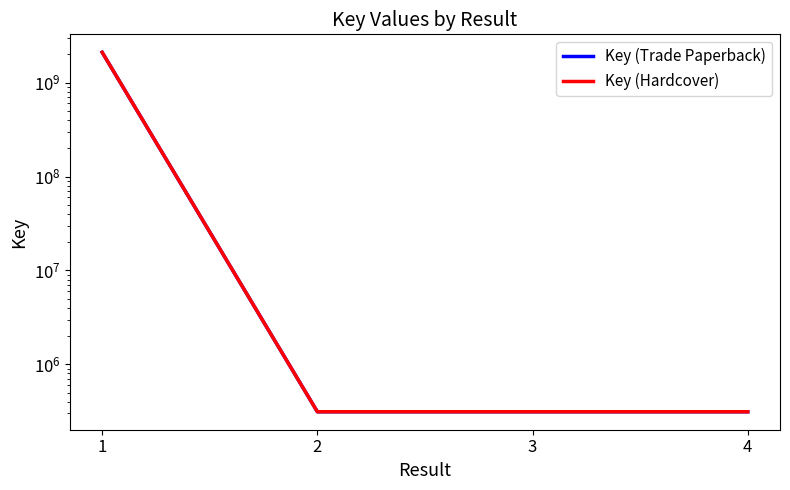

Is the value of Key (Trade Paperback) at 3 greater than the value of Key (Hardcover) at 1?

No